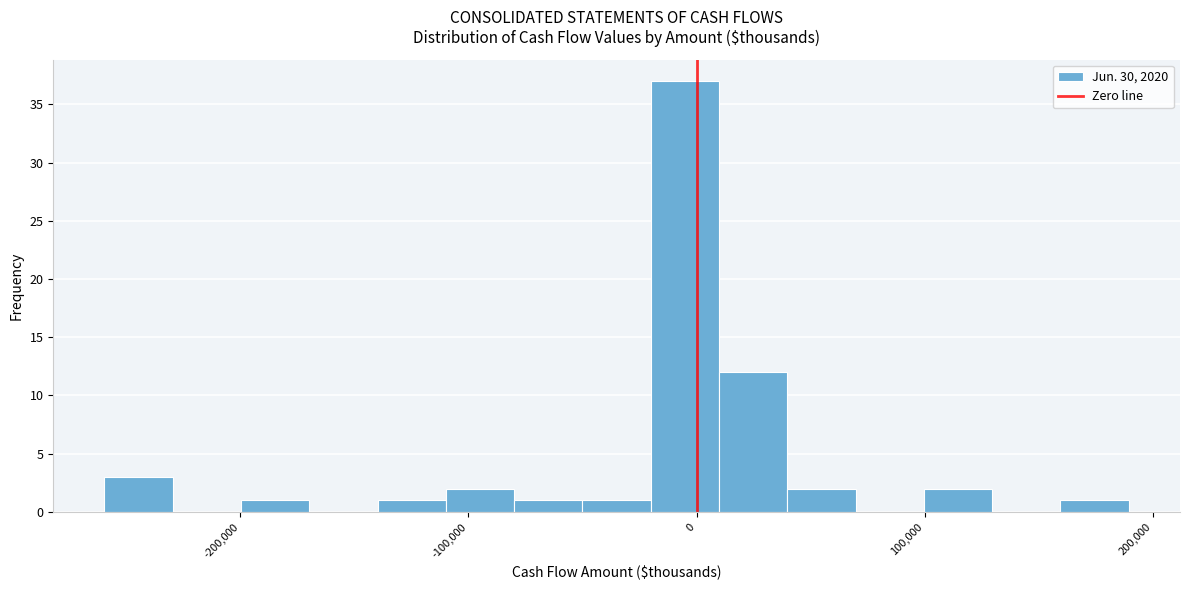

Around what value on the x-axis is the tallest bar? Give the approximate position of its centre, as read against the axis.

-10000